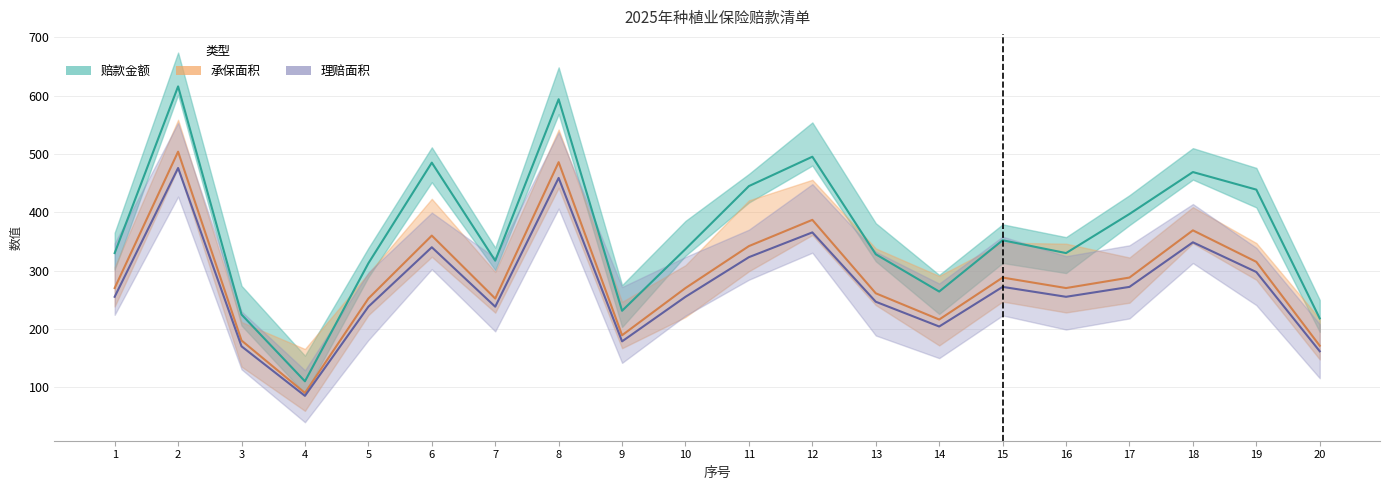

At which category is the sum across all series the highest?

2